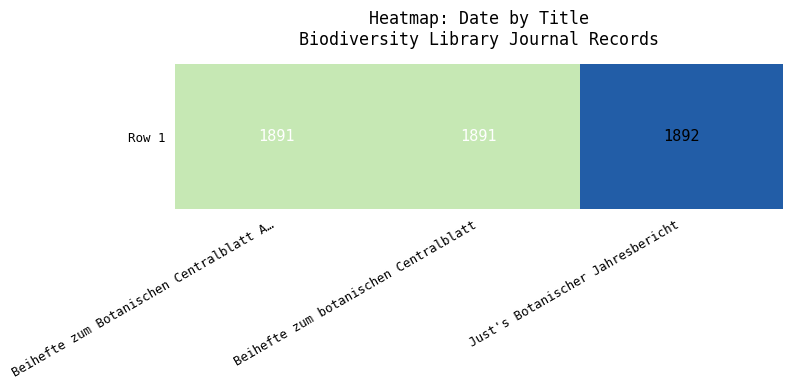

Where is the data nearest to the value 1891?

Beihefte zum Botanischen Centralblatt A…